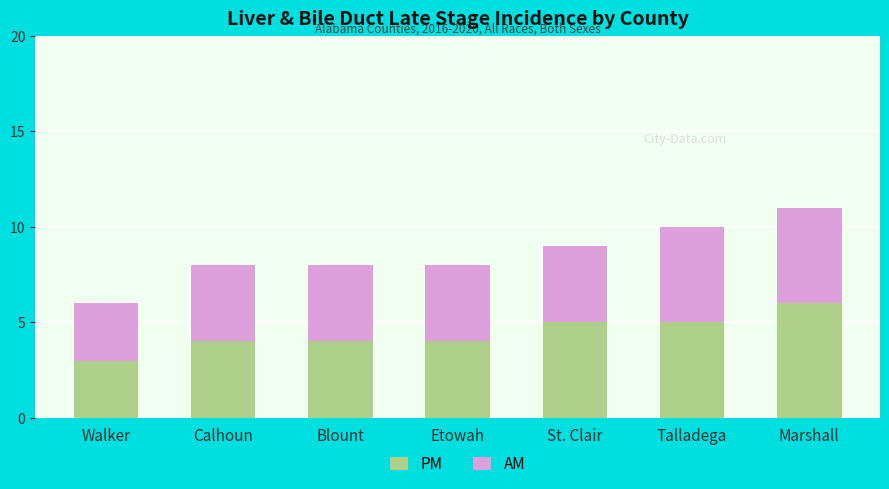

Are the bars grouped side by side (vs. stacked)?

No